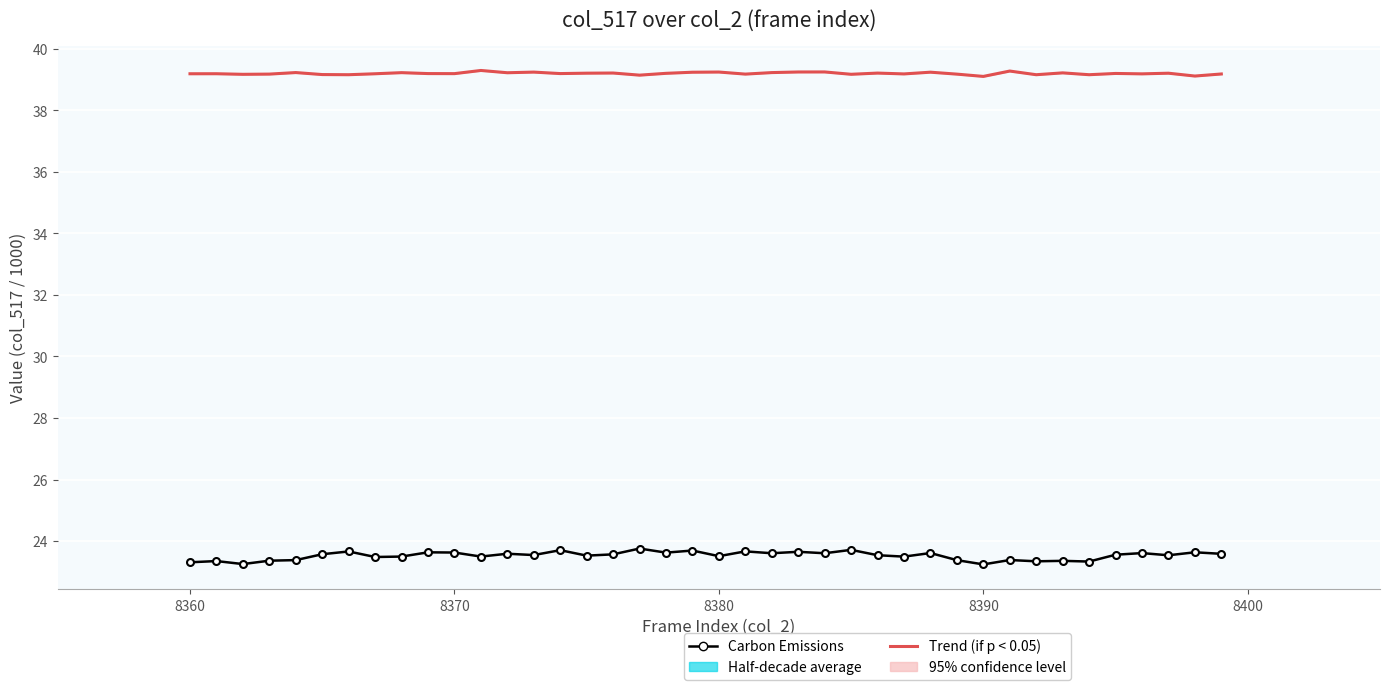

Where is the first local maximum for Trend (if p < 0.05)?

8360